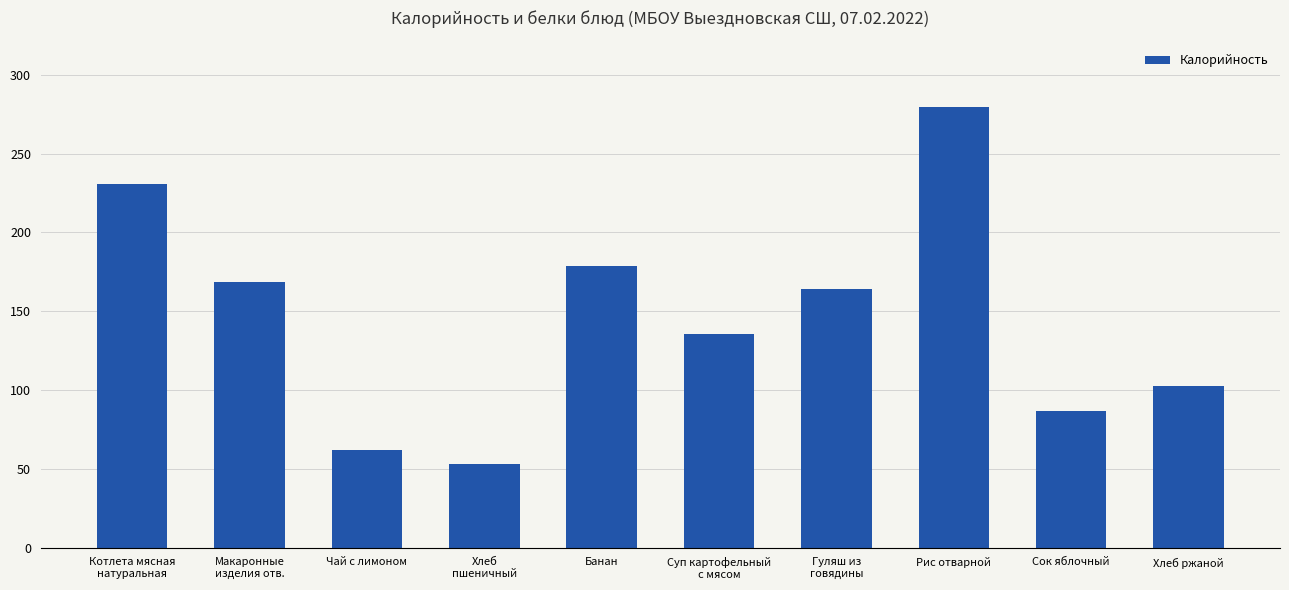

Approximately how many times larger is the value at Макаронные
изделия отв. compared to Хлеб ржаной?

1.6